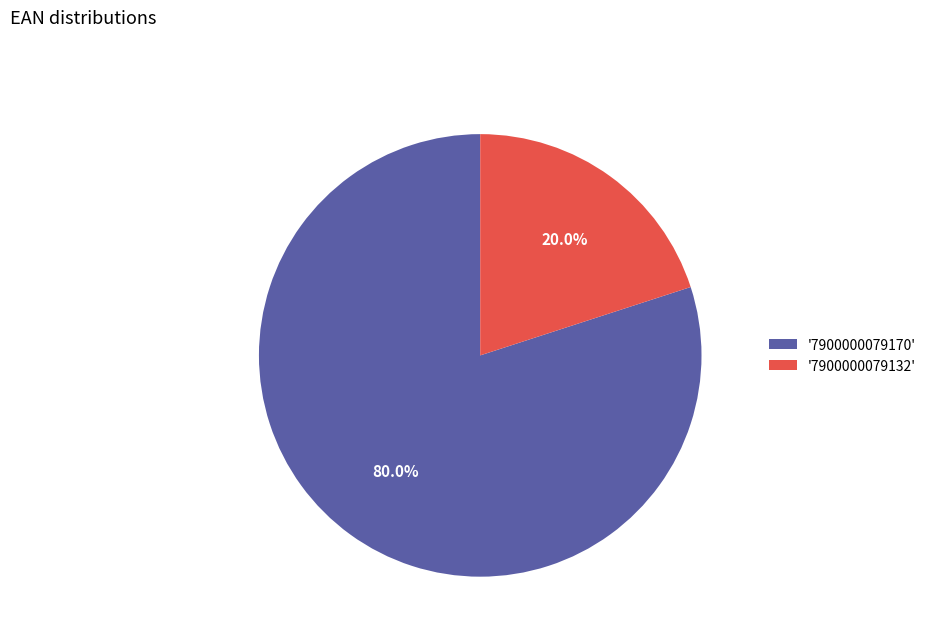

How many slices are in this pie chart?

2